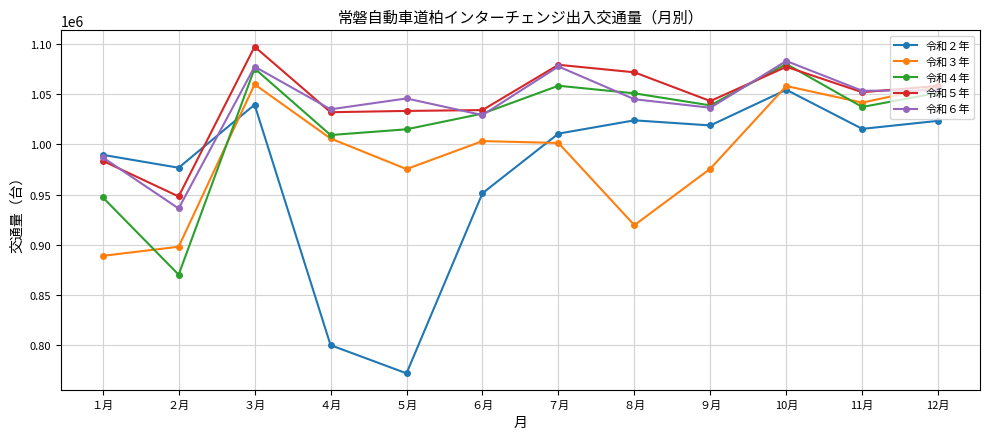

True or false: 令和６年 and 令和４年 cross at least once.

True